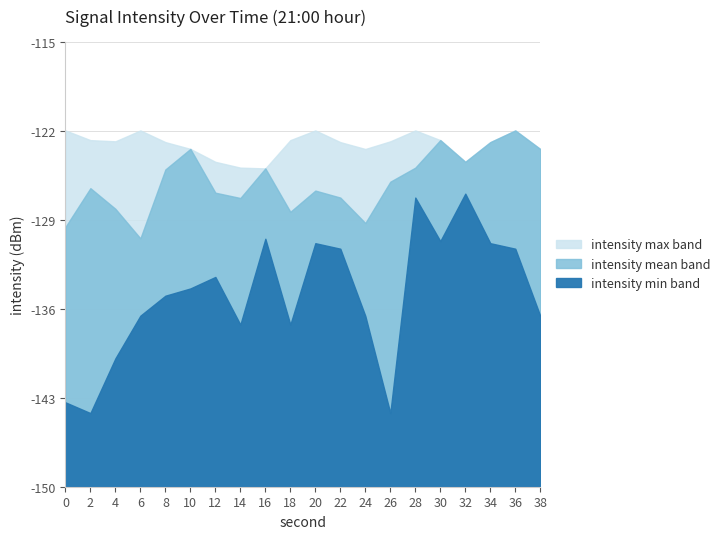

What is the difference between the intensity(dBm) mean values at 10 and 16?

1.5